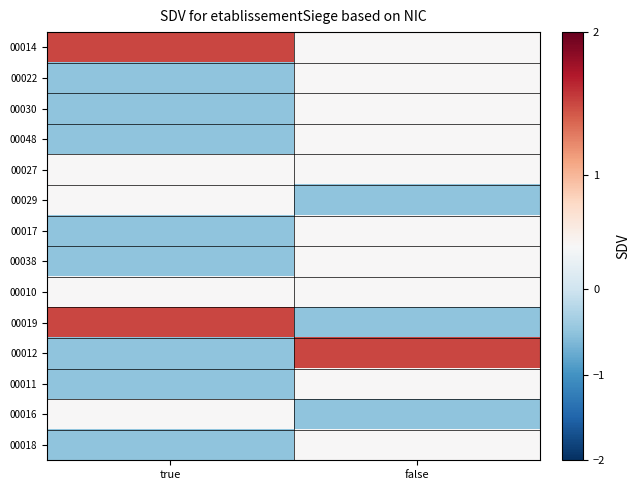

What is the greatest value displayed?

1.5